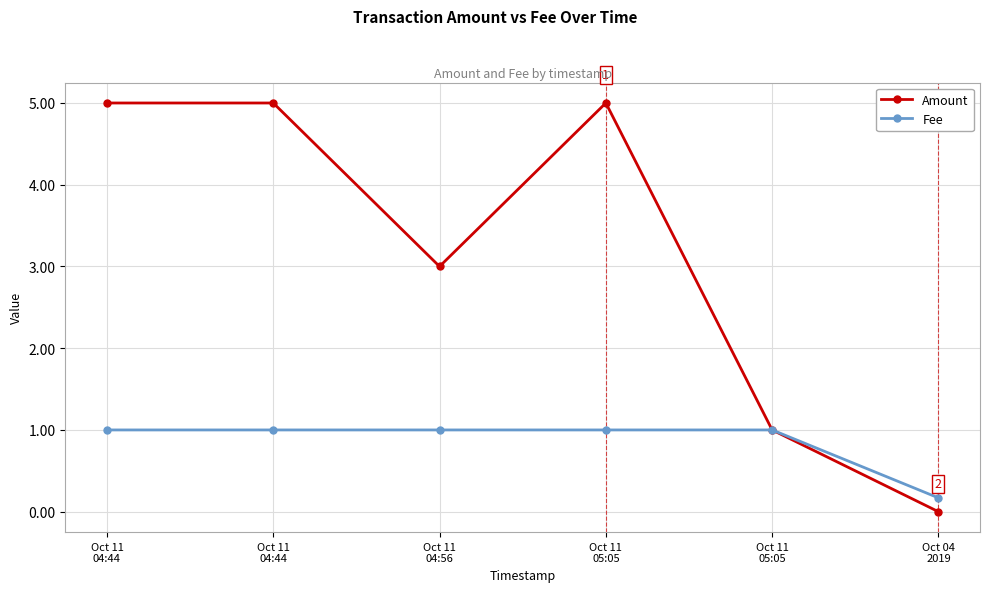

What is the difference between the maximum and minimum values in the Fee series?

0.8